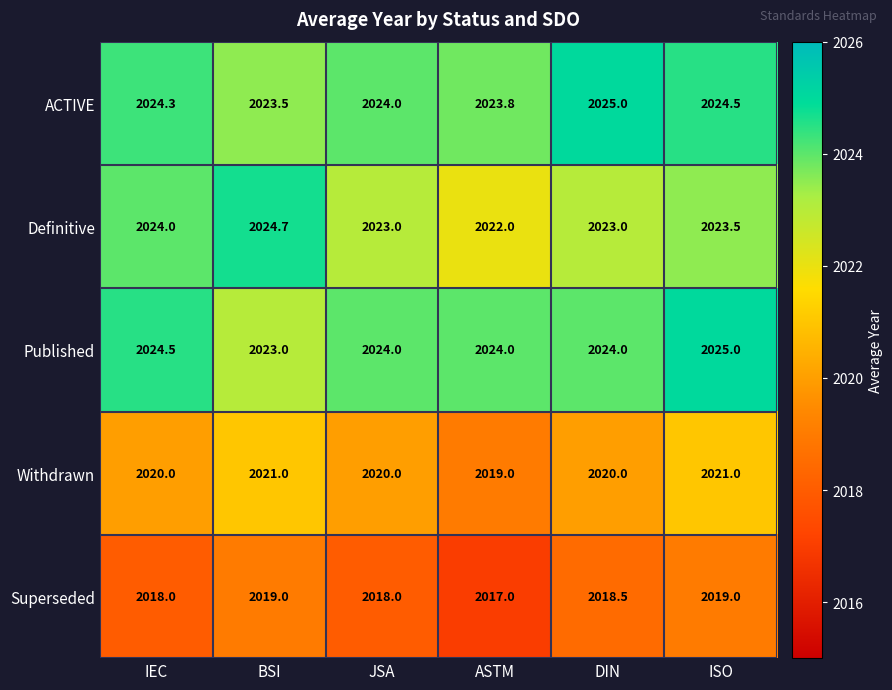

Reading left to right, extract all data points from this chart.

ACTIVE: IEC=2024.3	BSI=2023.5	JSA=2024.0	ASTM=2023.8	DIN=2025.0	ISO=2024.5
Definitive: IEC=2024.0	BSI=2024.7	JSA=2023.0	ASTM=2022.0	DIN=2023.0	ISO=2023.5
Published: IEC=2024.5	BSI=2023.0	JSA=2024.0	ASTM=2024.0	DIN=2024.0	ISO=2025.0
Withdrawn: IEC=2020.0	BSI=2021.0	JSA=2020.0	ASTM=2019.0	DIN=2020.0	ISO=2021.0
Superseded: IEC=2018.0	BSI=2019.0	JSA=2018.0	ASTM=2017.0	DIN=2018.5	ISO=2019.0